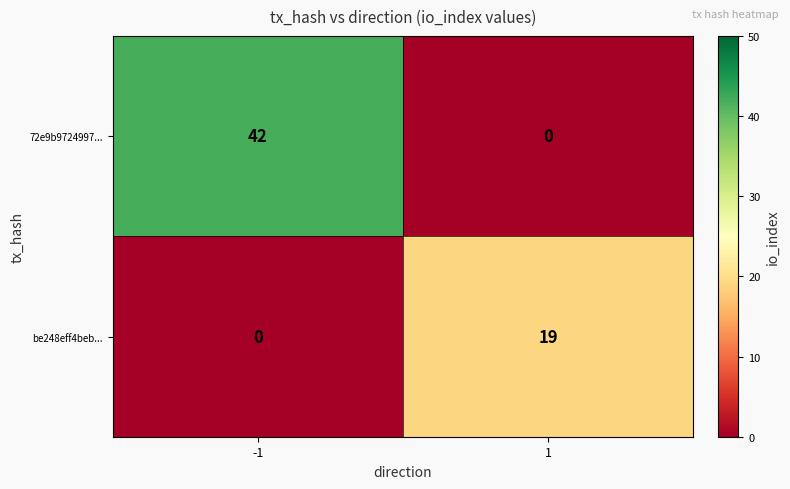

Rank the series by their average value, from highest to lowest.

72e9b9724997..., be248eff4beb...